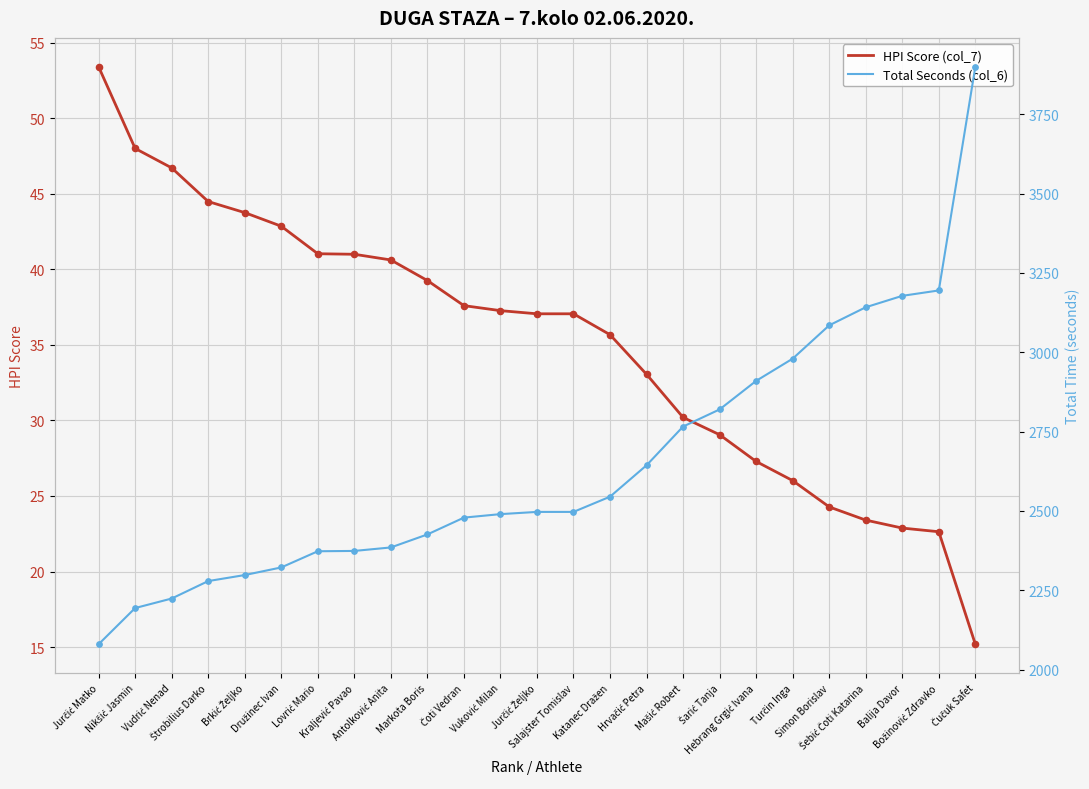

Which series has the largest Y range (max minus min)?

Total Seconds (col_6)